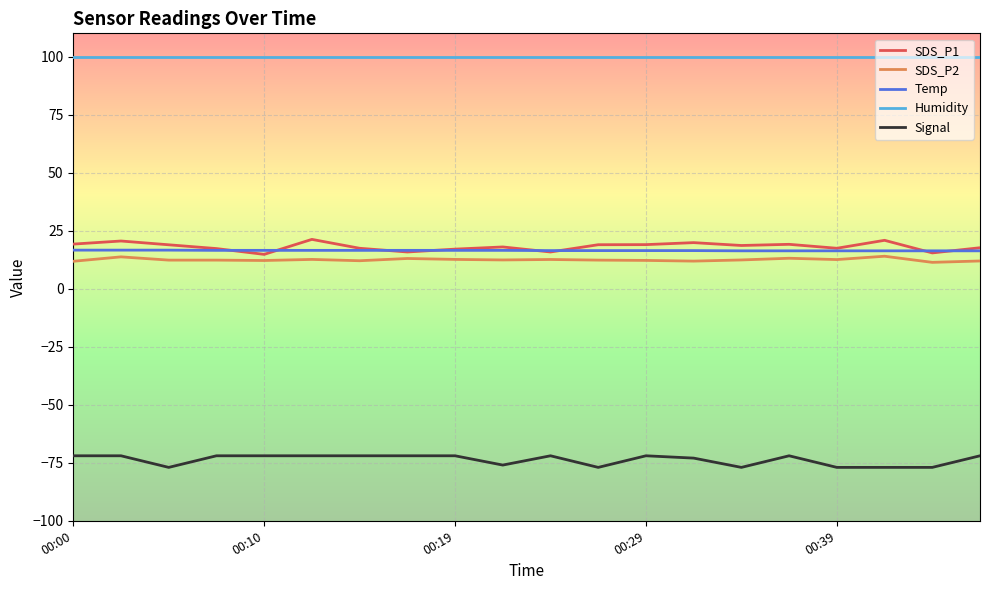

What is the lowest value of the Signal series?

-77.0